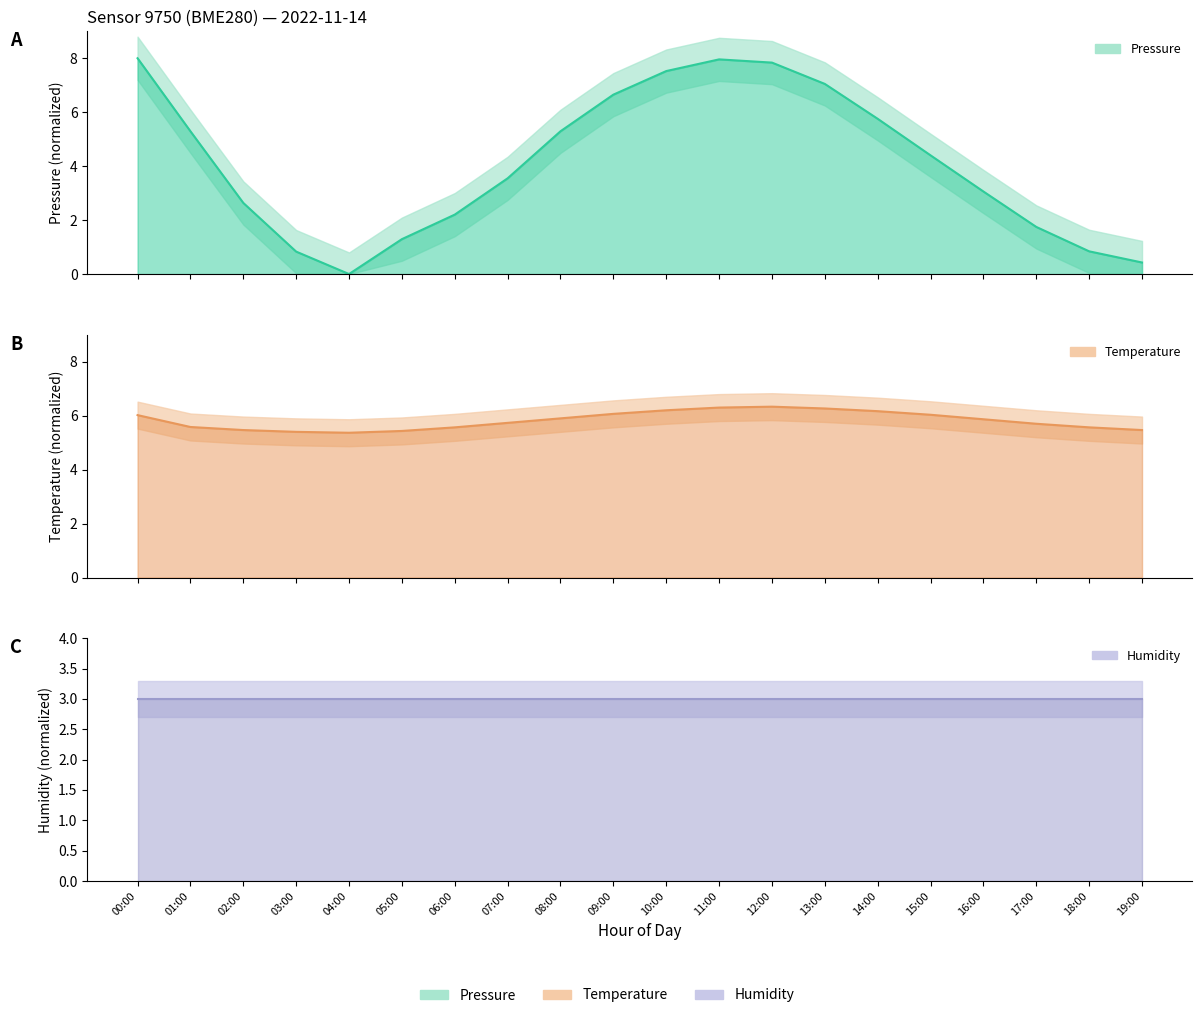

How many times do temperature and pressure cross each other?

3